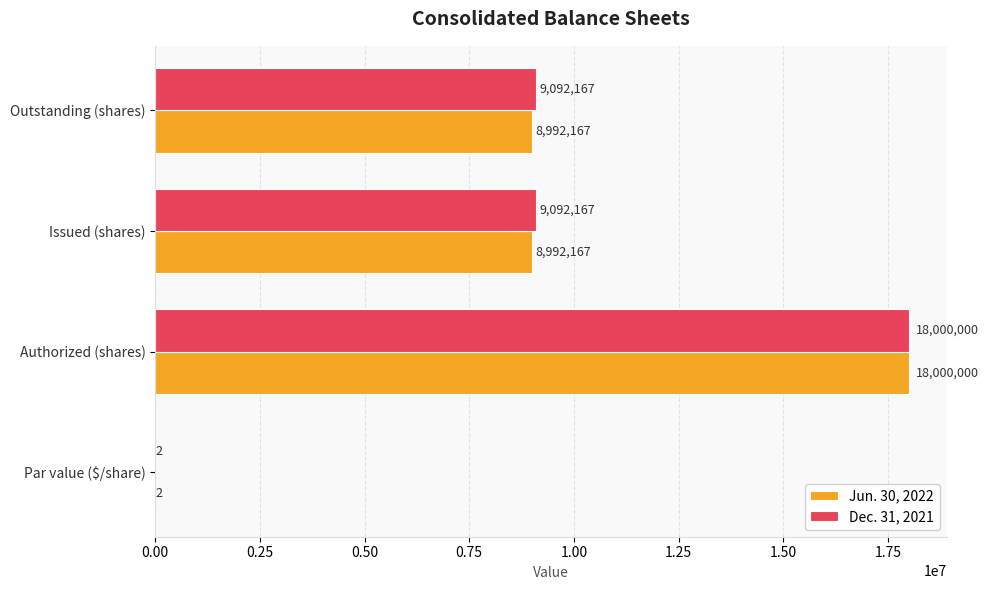

What is the total value across all series at Outstanding (shares)?

18084334